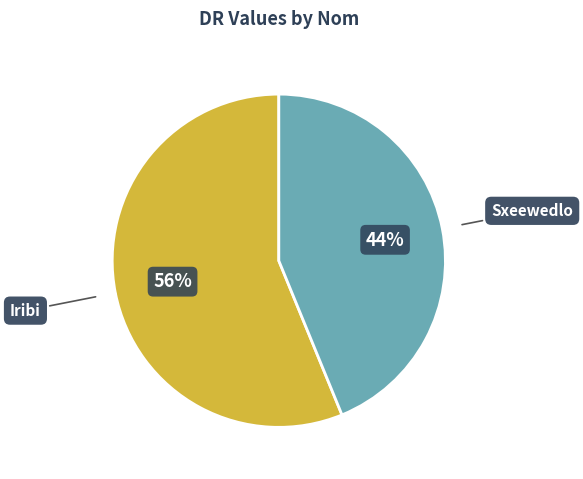

Rank the categories by value from lowest to highest.

Sxeewedlo, Iribi